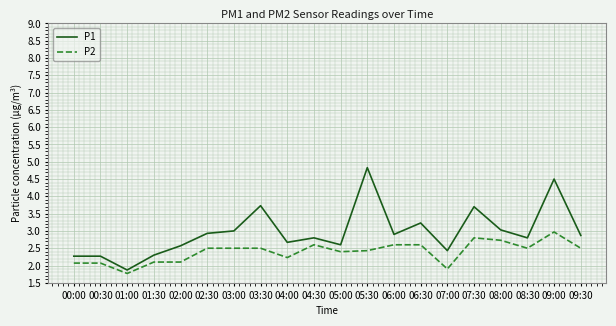

Is this an area chart (filled region under the line)?

No